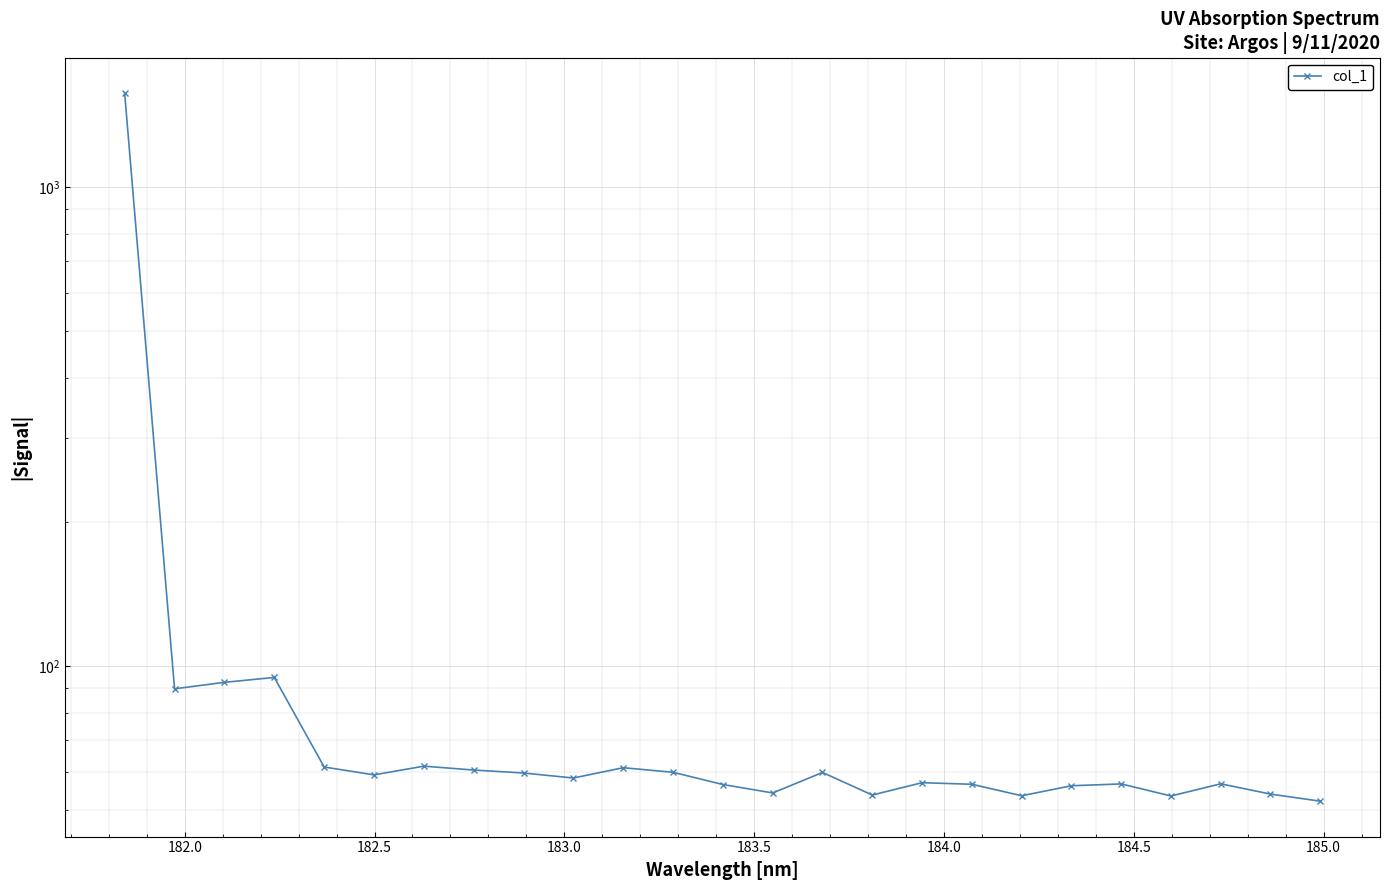

Is it true that the value at 10 is 106.0?

False